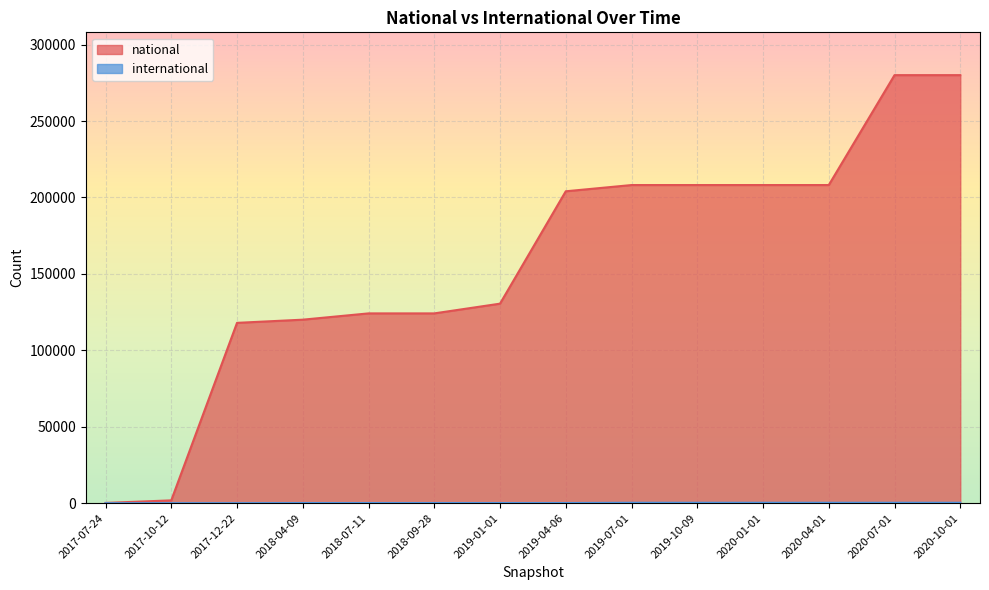

How many values in the national series exceed 204036?

6